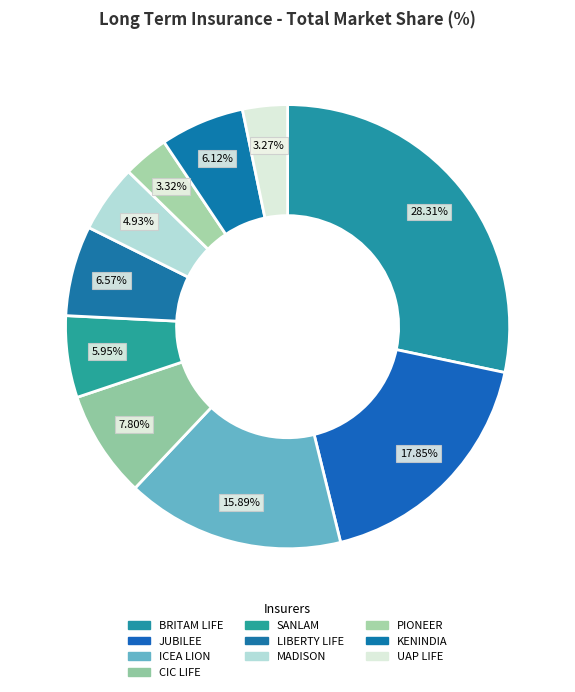

Does any single category account for the majority?

No